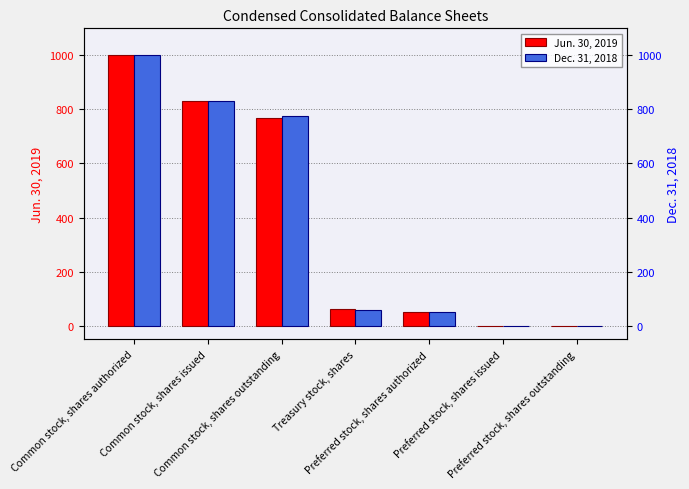

At how many categories does at least one series exceed 20?

5